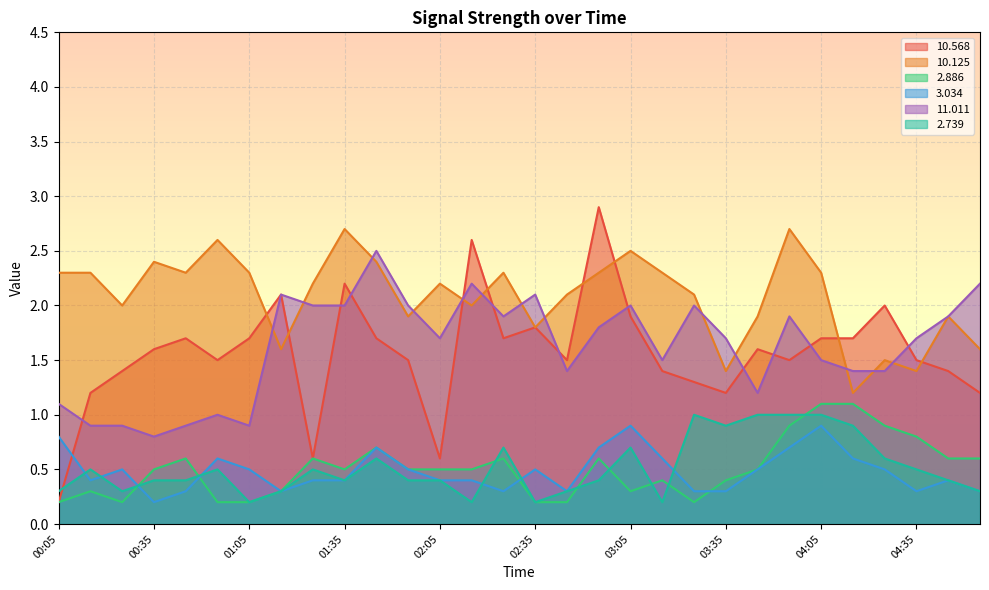

What is the label of the 20th point from the right?

01:45